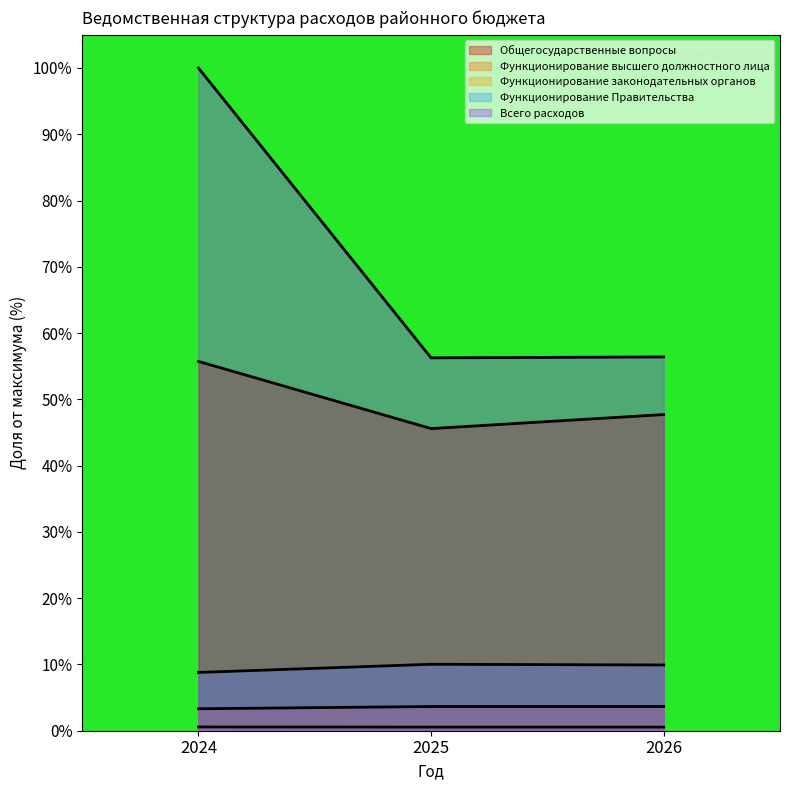

At which category is the sum across all series the highest?

2024